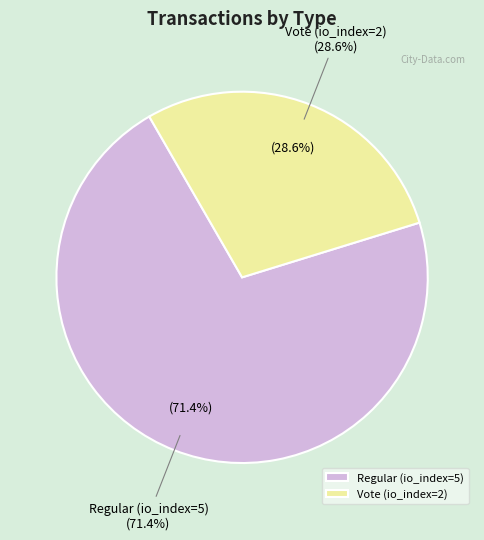

Which category has the biggest portion of the pie?

Regular (io_index=5)